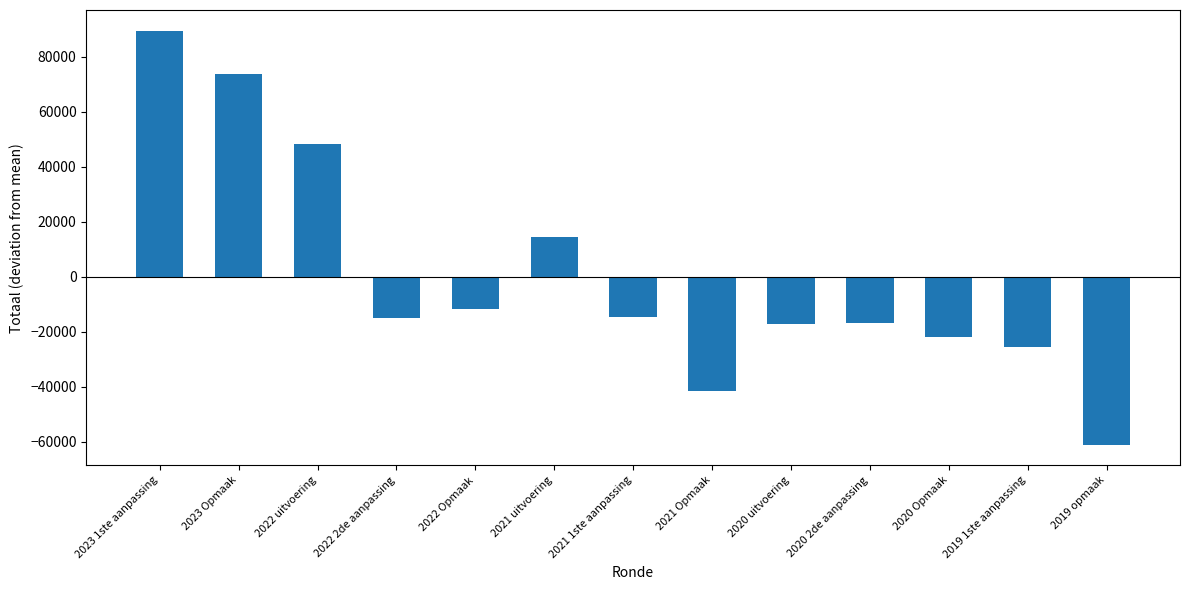

The value at 2021 1ste aanpassing is -14530.1. True or false?

True